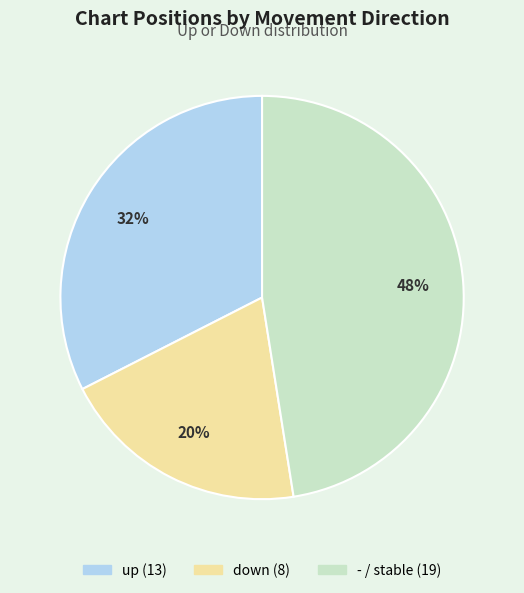

True or false: - accounts for 37% of the total.

False